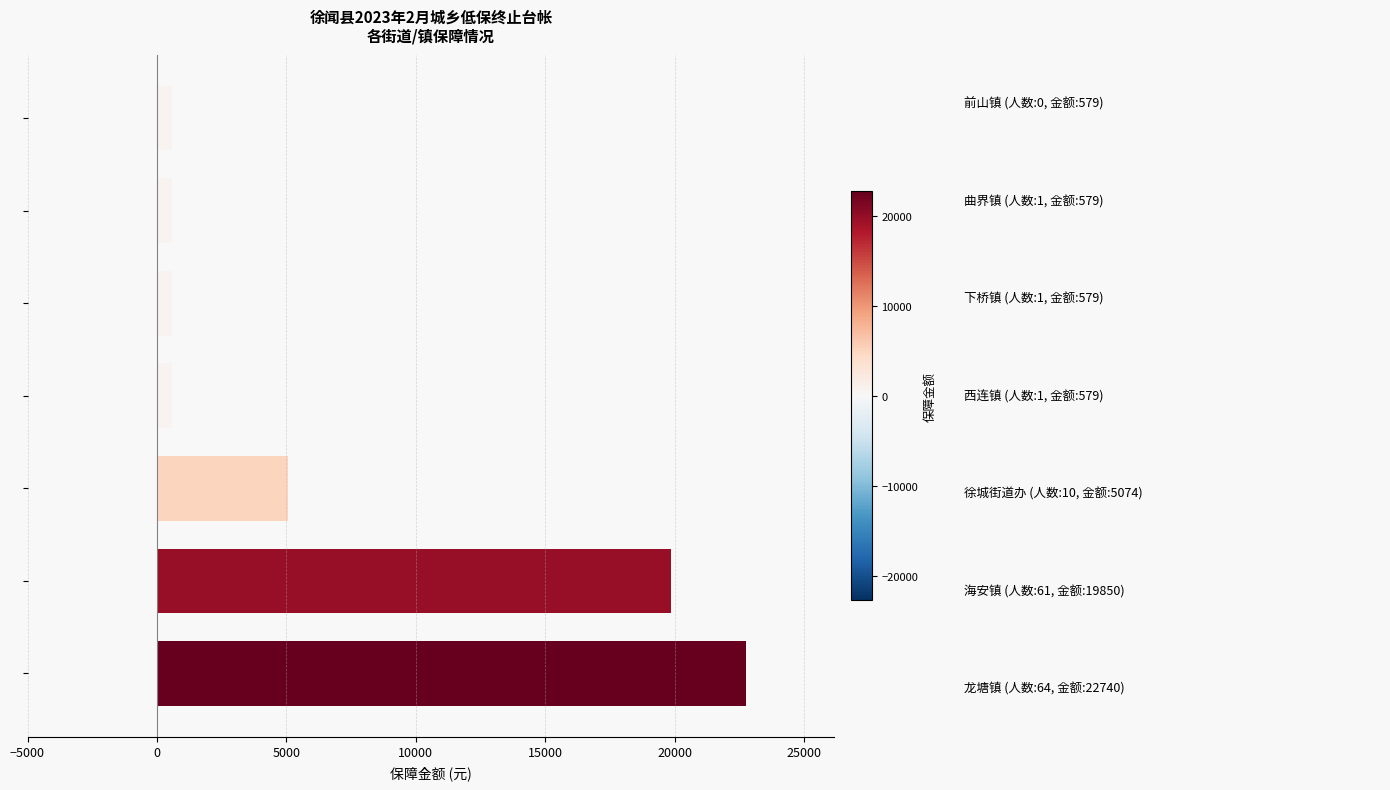

What is the greatest value displayed?

22740